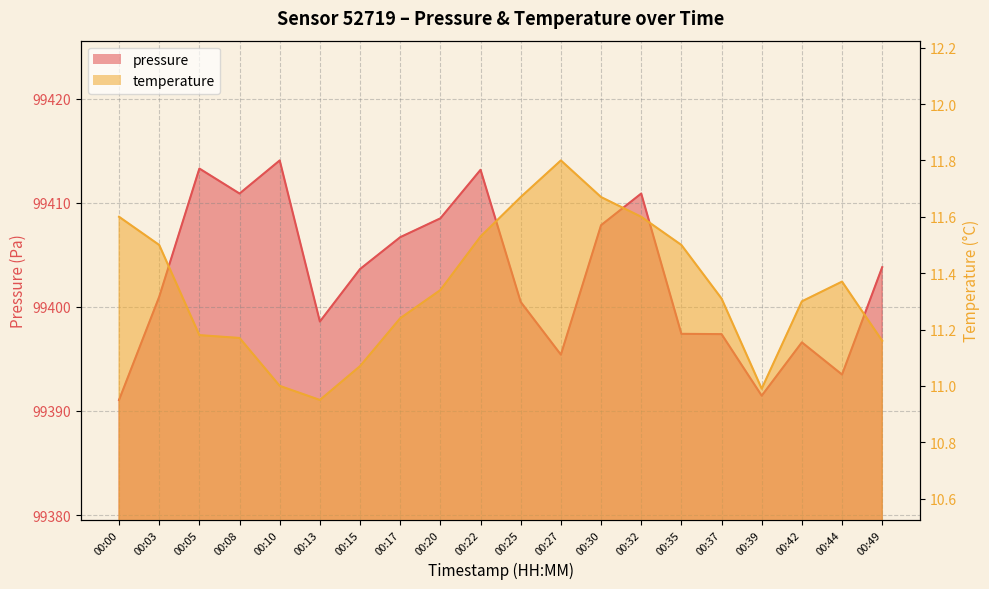

What is the difference between the maximum and minimum values in the temperature series?

0.9